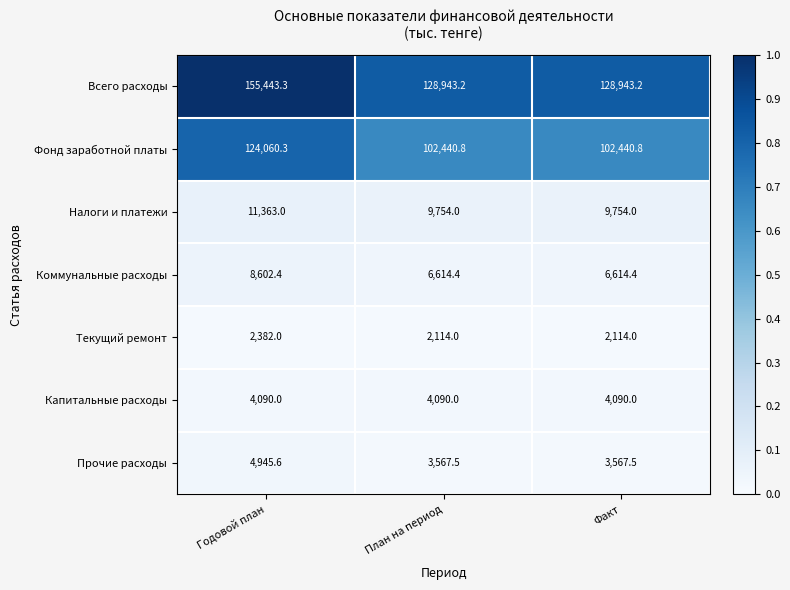

What value does the Текущий ремонт series have at План на период?

2114.0